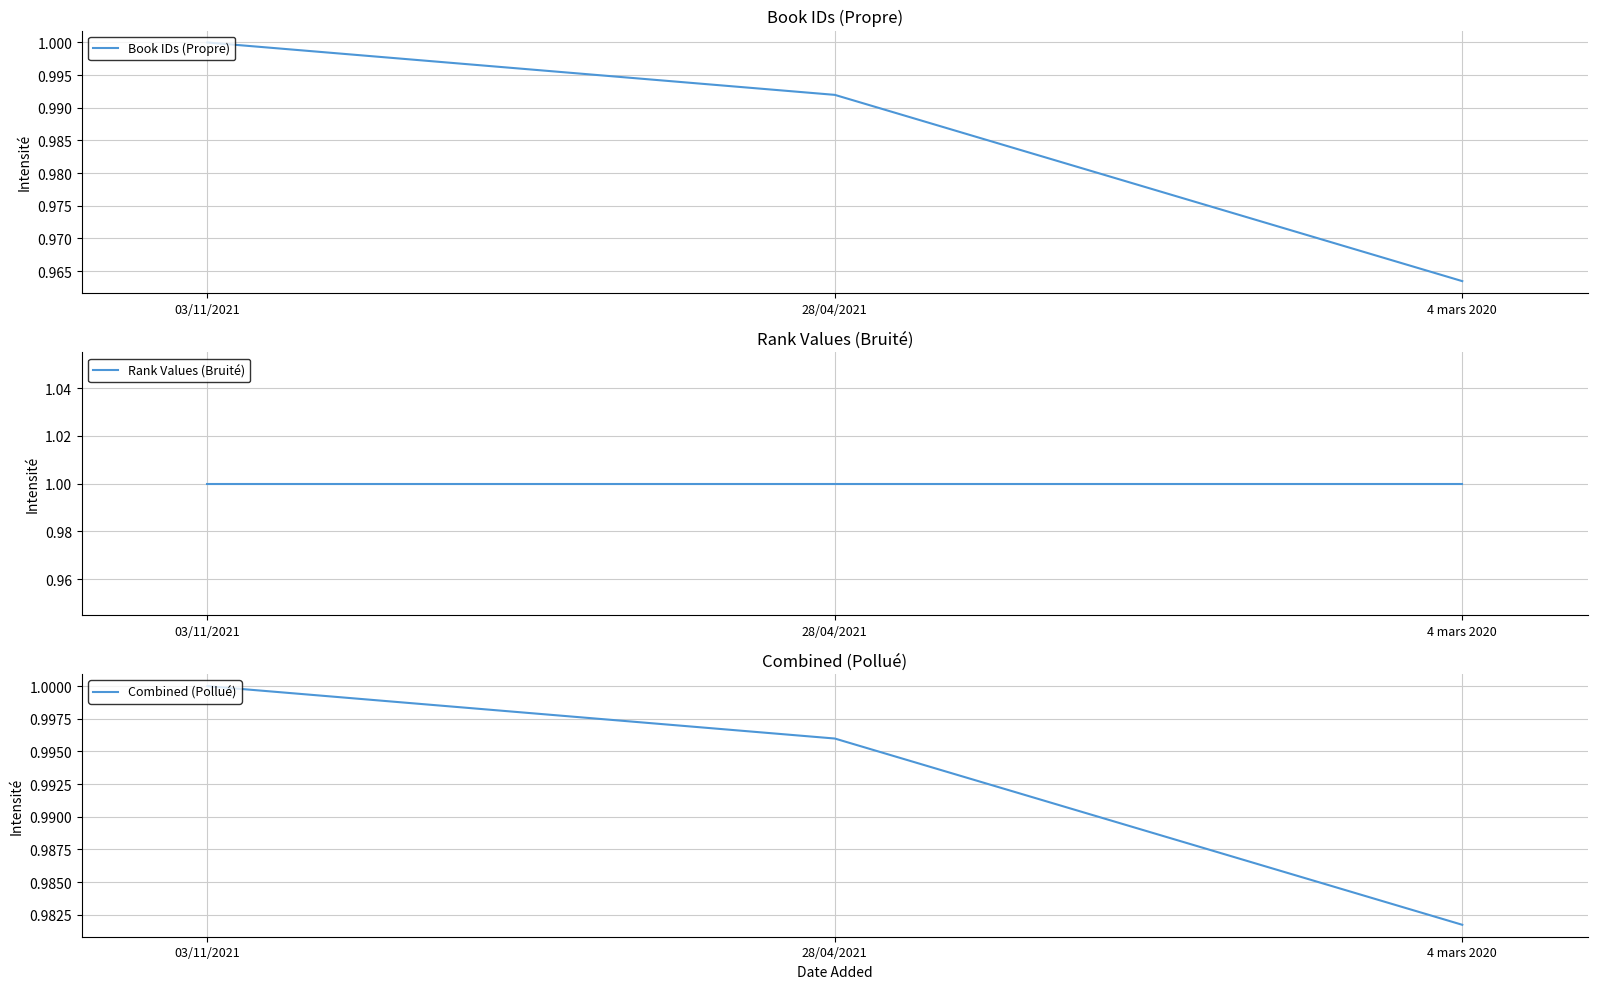

Does the chart have visible grid lines?

Yes